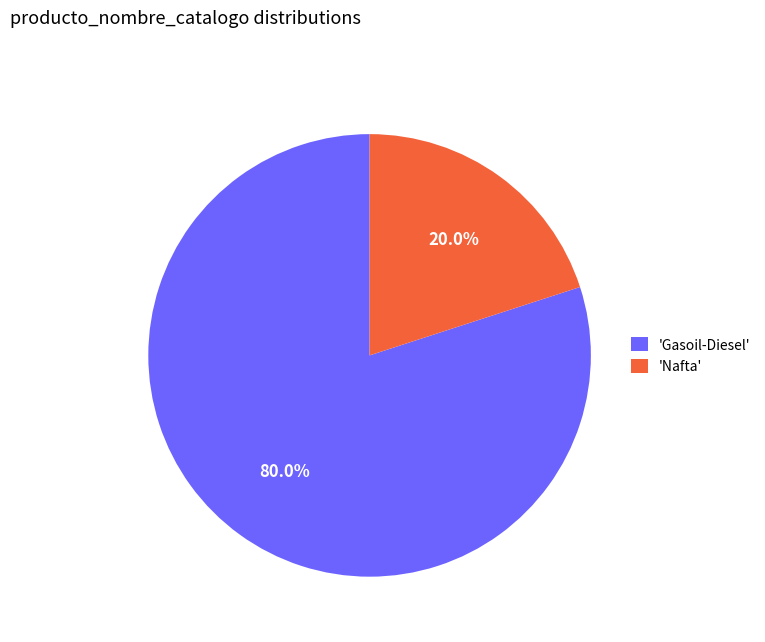

Which category has the biggest portion of the pie?

'Gasoil-Diesel'